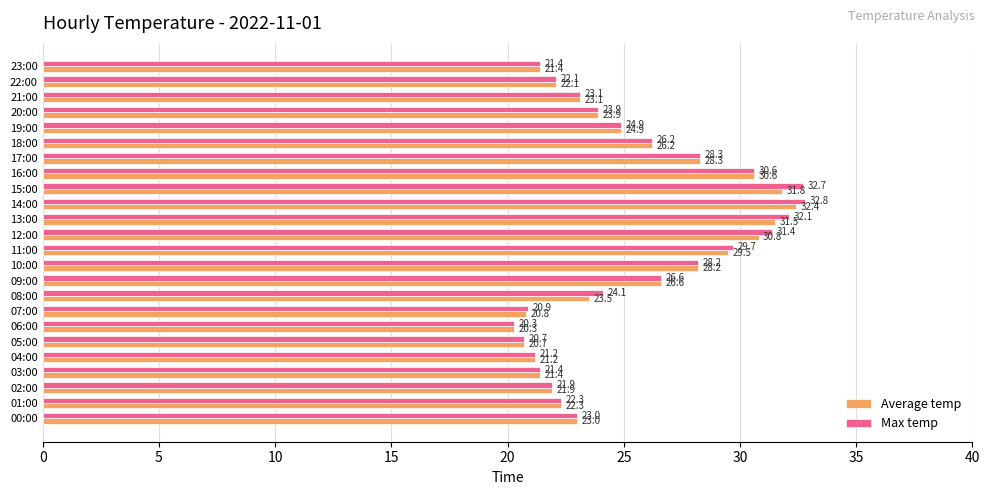

At which label is Max temp closest to 26?

18:00